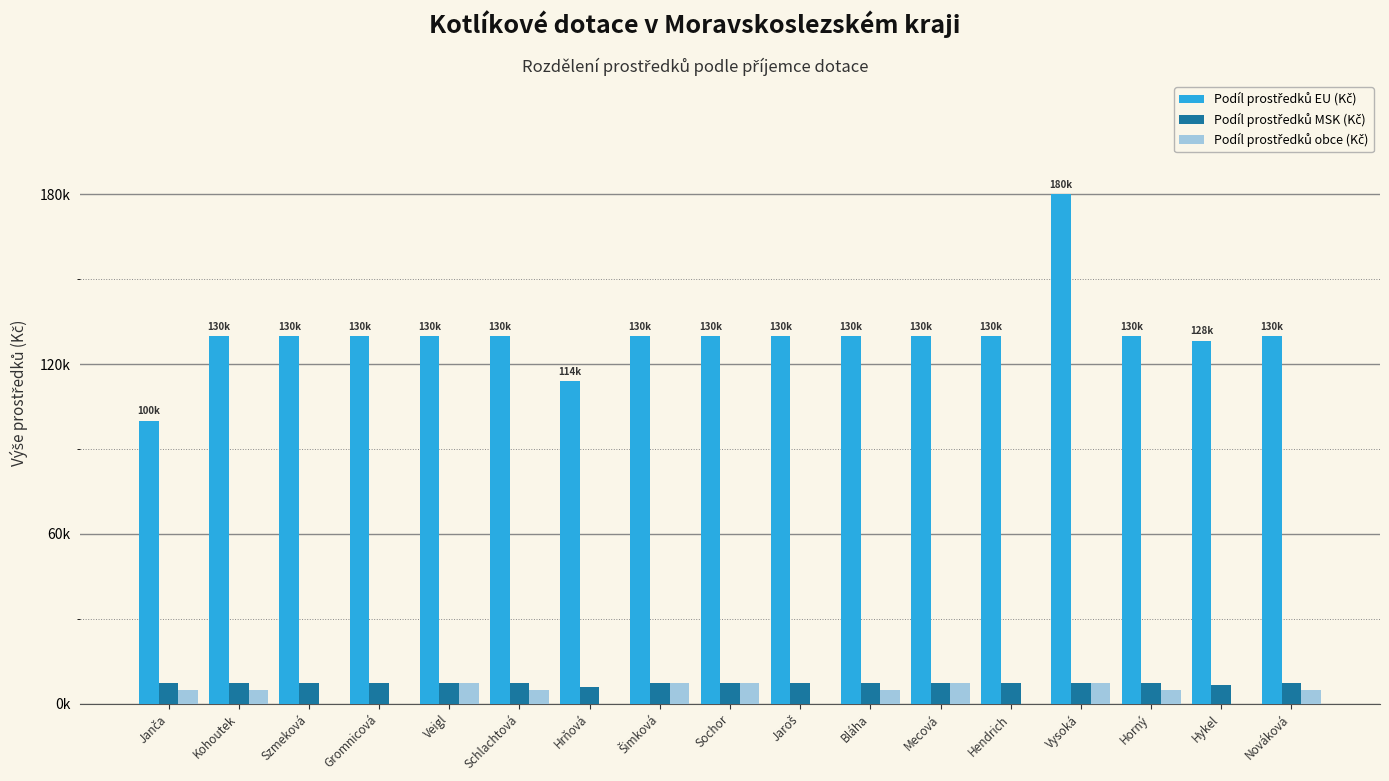

What is the difference between the Podíl prostředků obce (Kč) values at Jaroš and Veigl?

7500